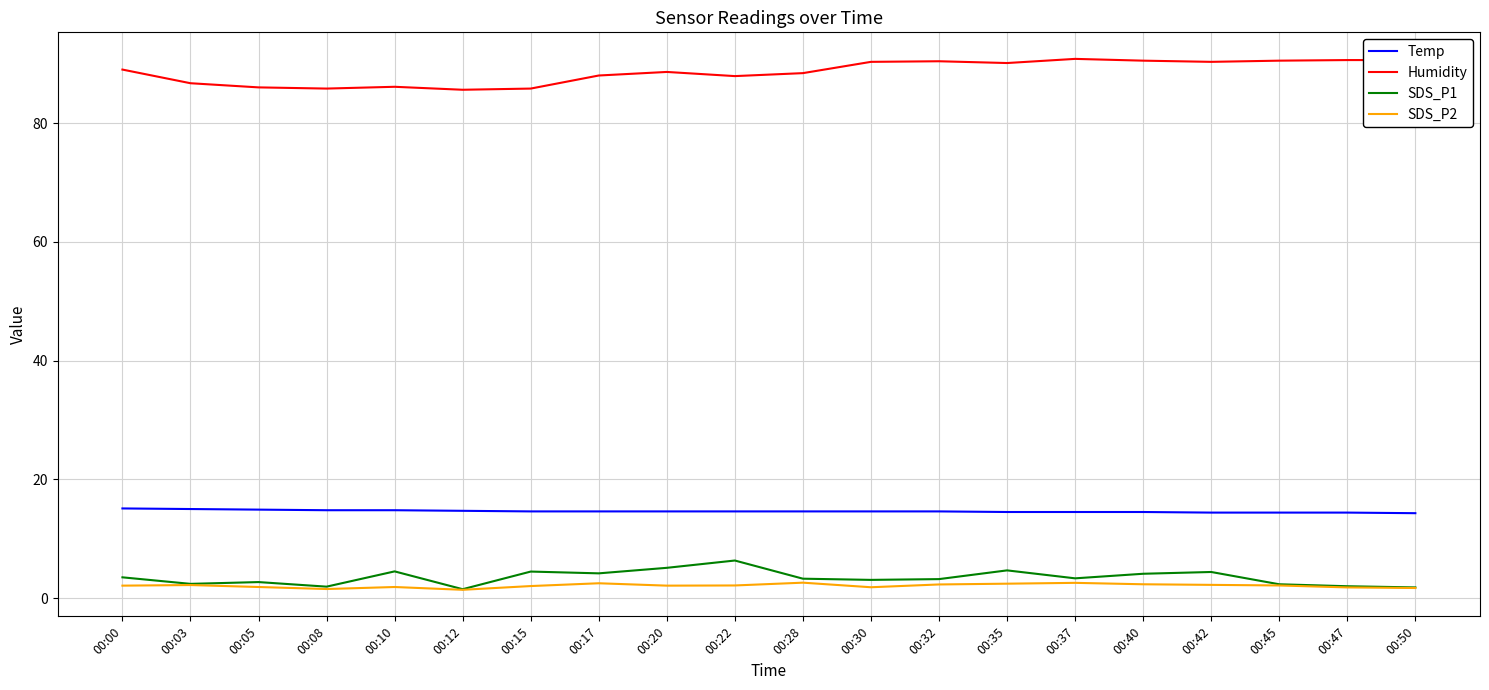

True or false: Humidity and Temp intersect in this chart.

False